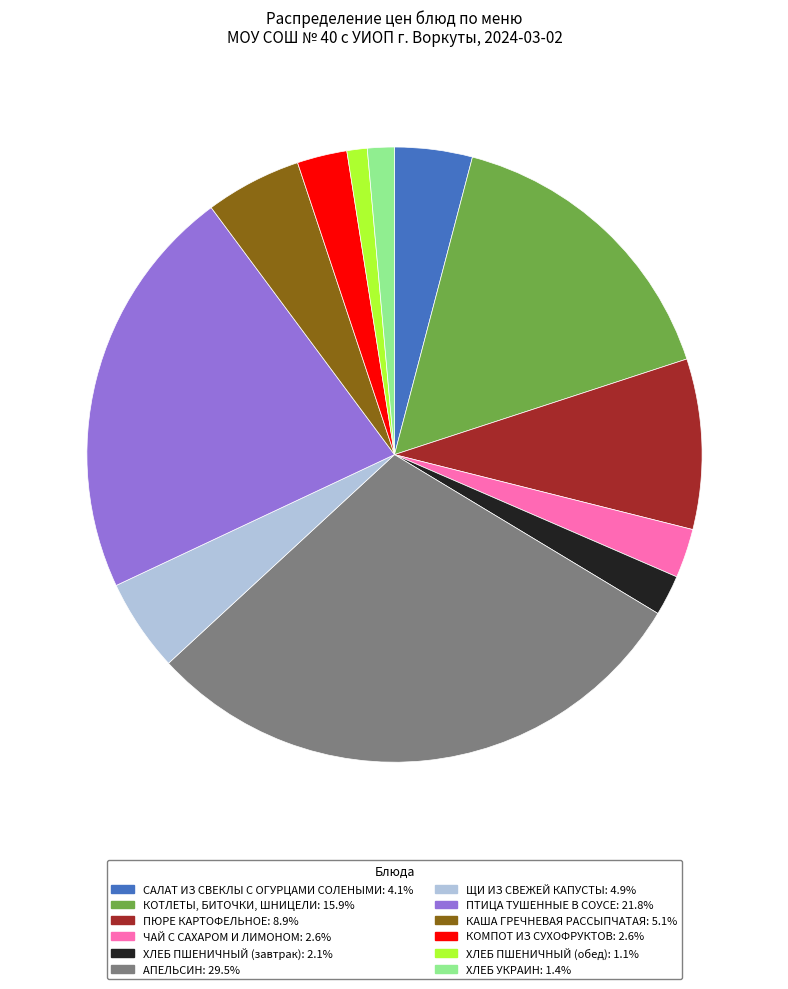

Does any single category account for the majority?

No